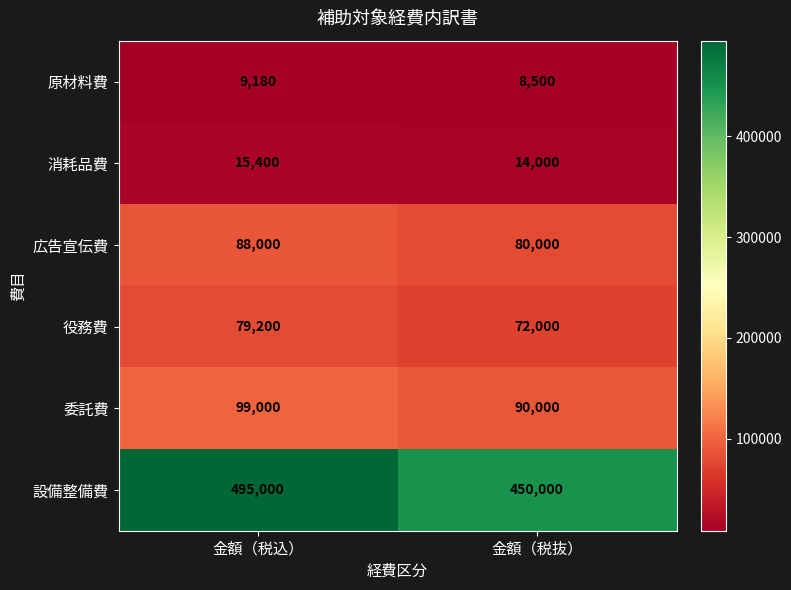

What is the difference between the highest and lowest values at 金額（税込）?

485820